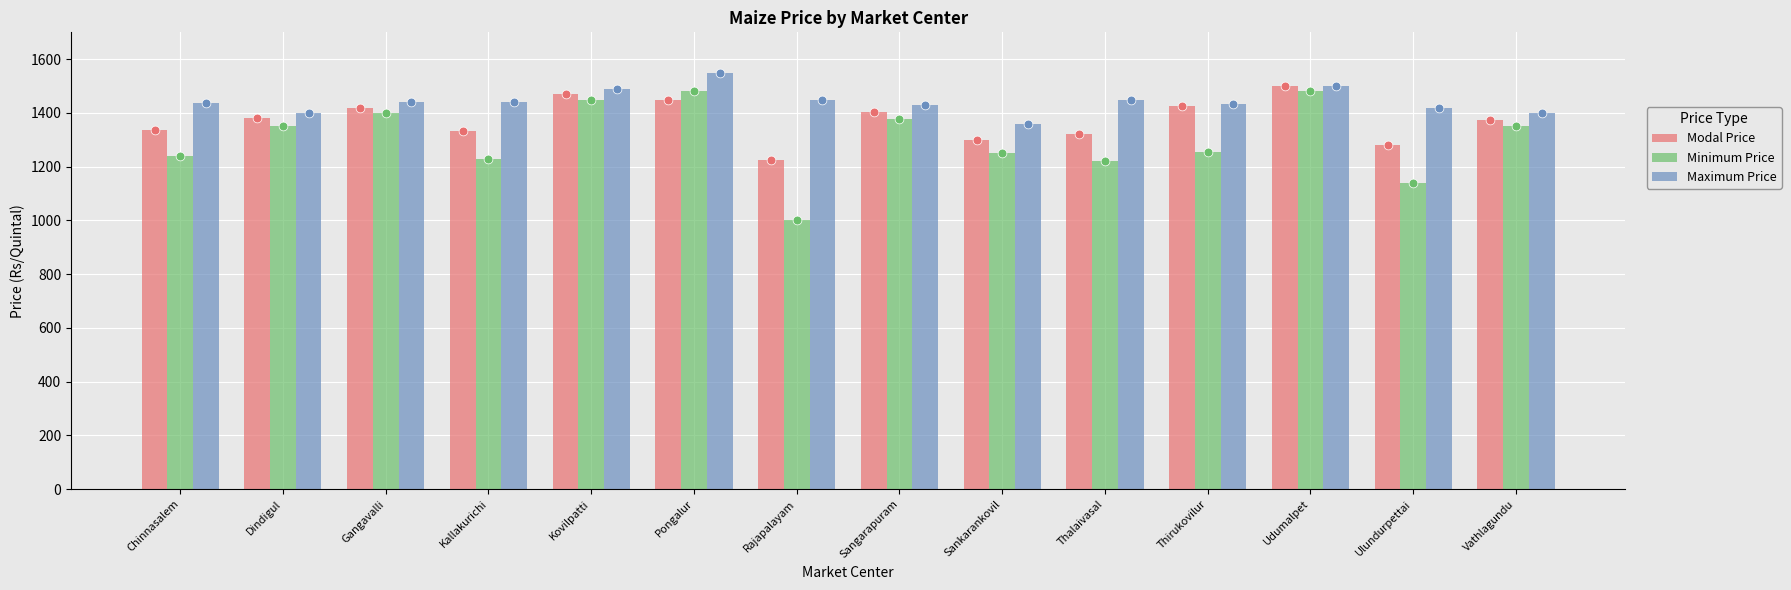

Which series has the largest total across all categories?

Maximum Price